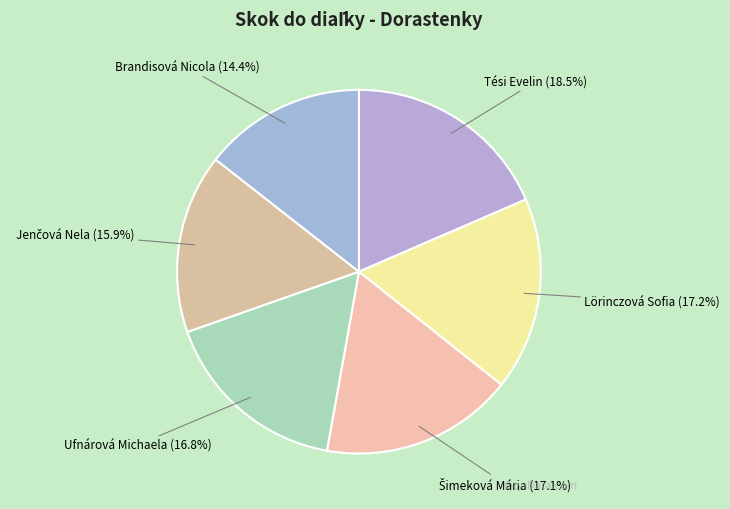

Which slice is the largest?

Tési Evelin